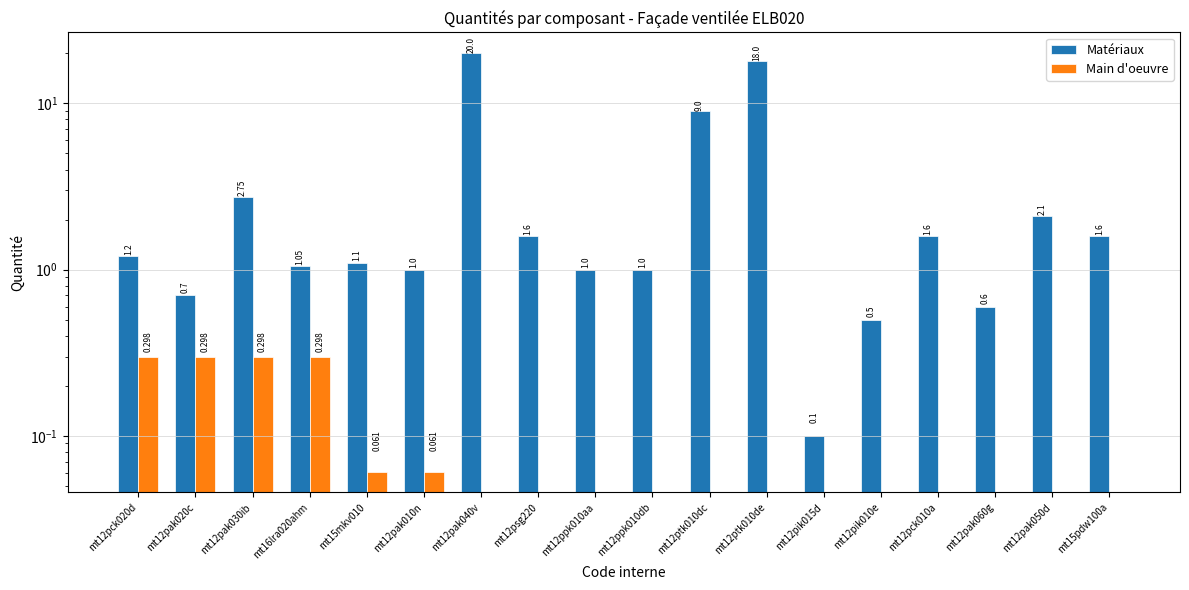

Count the number of categories in the chart.

18